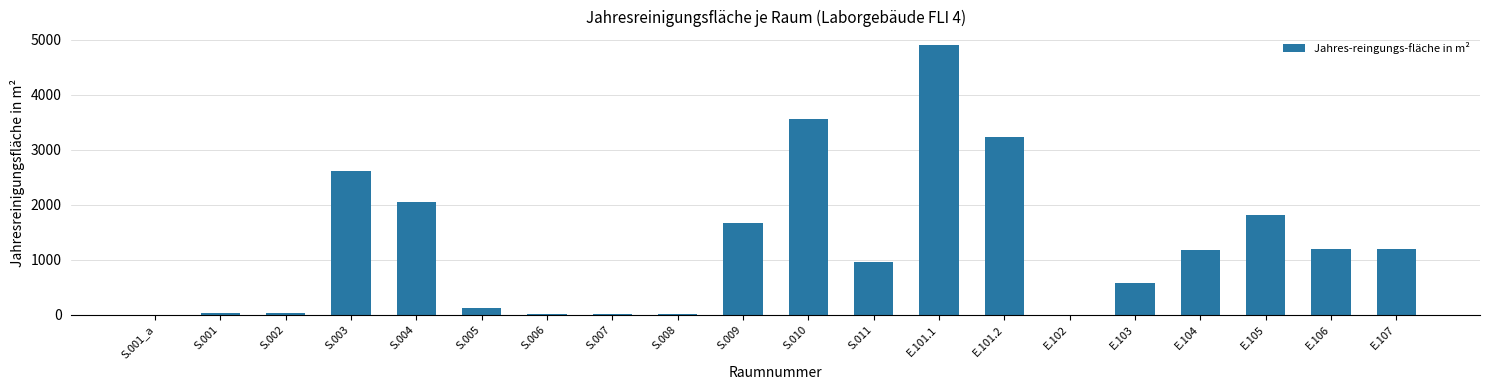

Approximately how many times larger is the value at S.004 compared to S.005?

17.0